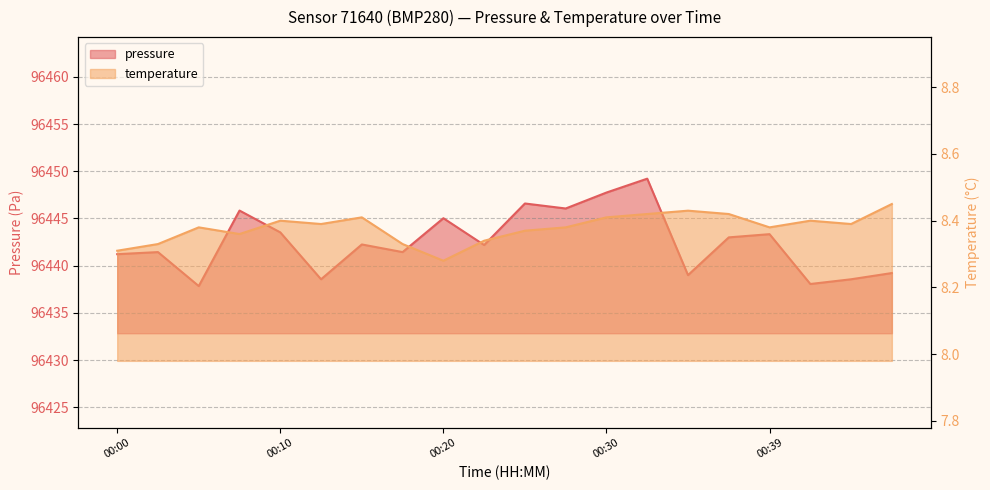

What is the approximate value of temperature at 00:00?

8.3